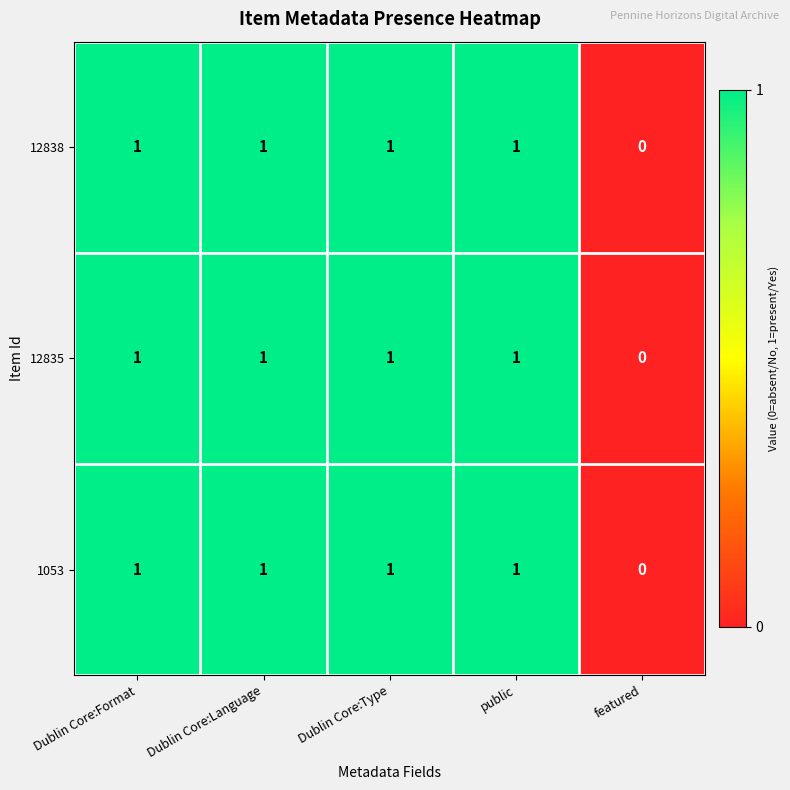

Is it true that 12838 equals 0 at Dublin Core:Type?

False